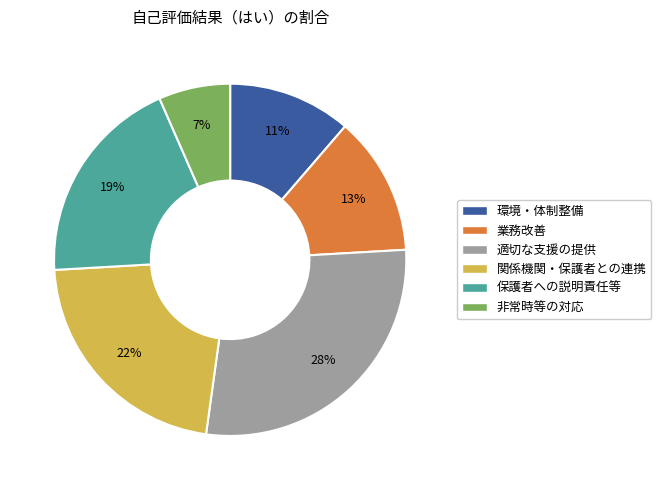

To the nearest percent, what is the average slice percentage?

17%